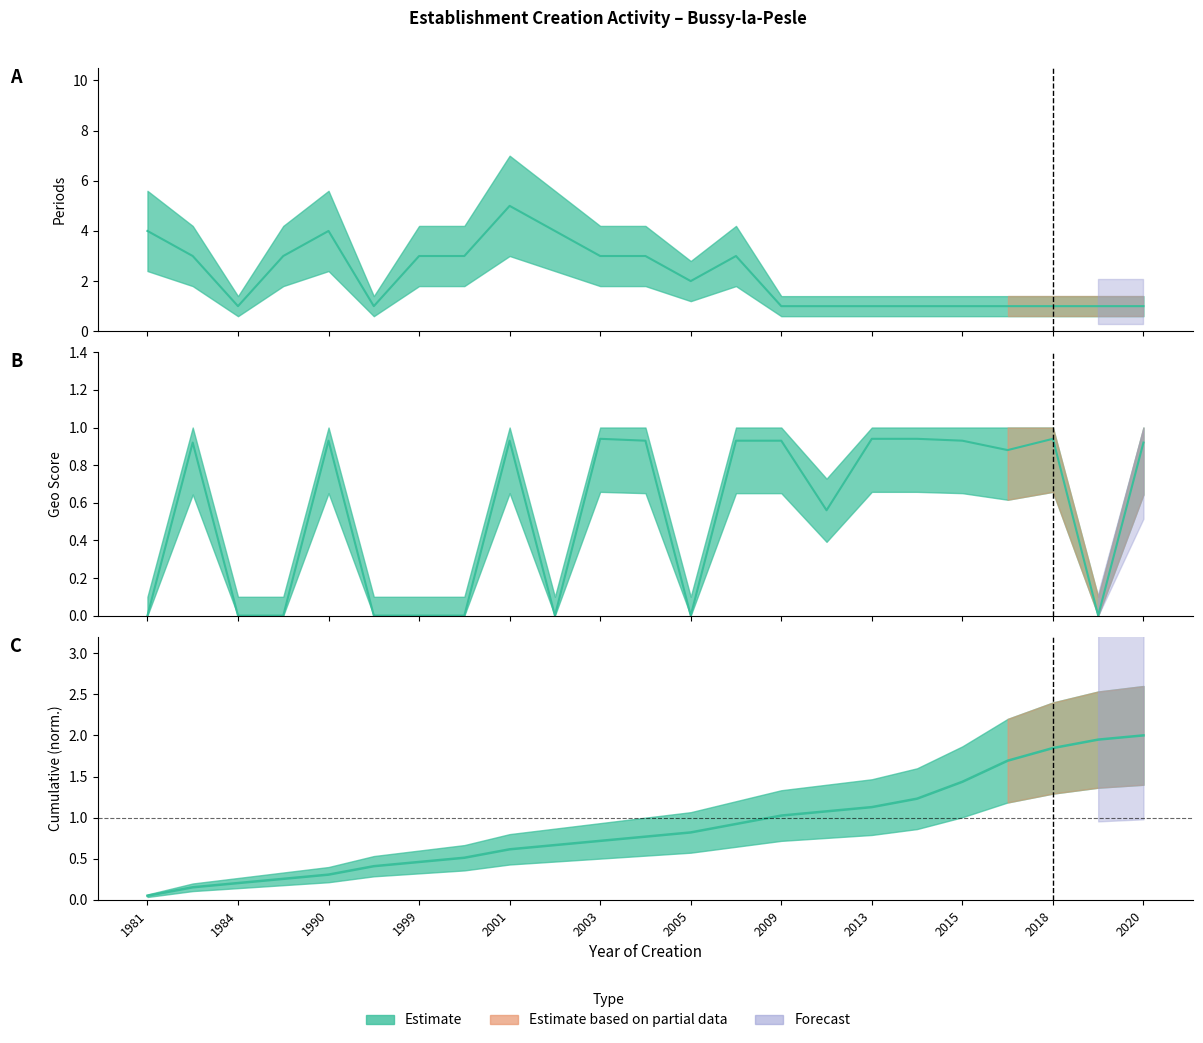

List the series in order of their overall mean, highest first.

nombrePeriodesEtablissement, cumulative_count, geo_score_mean